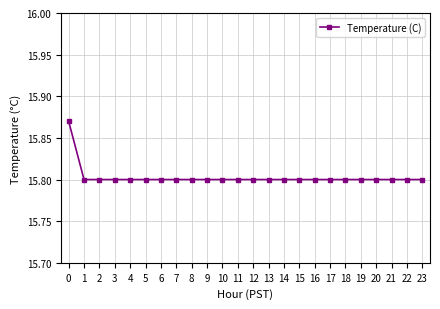

What is the value of the 19th point from the left?

15.8